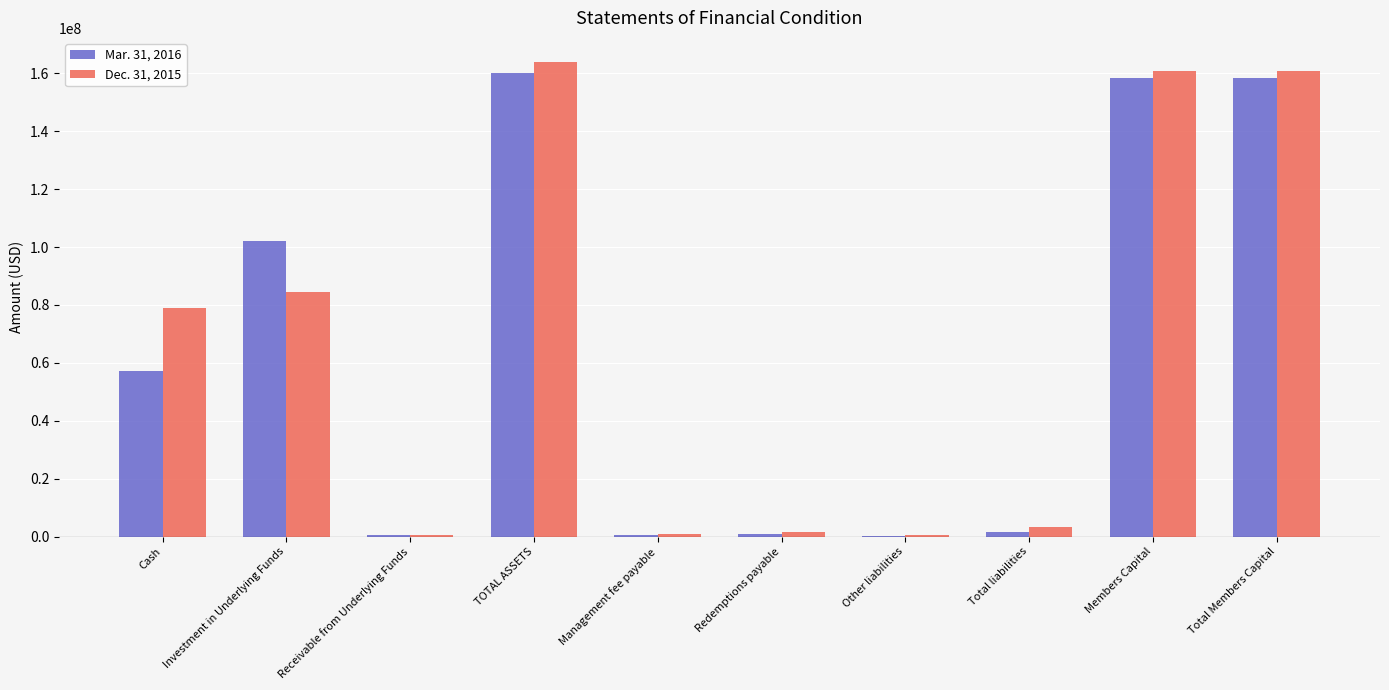

What is the total value across all series at Total Members Capital?

319135883